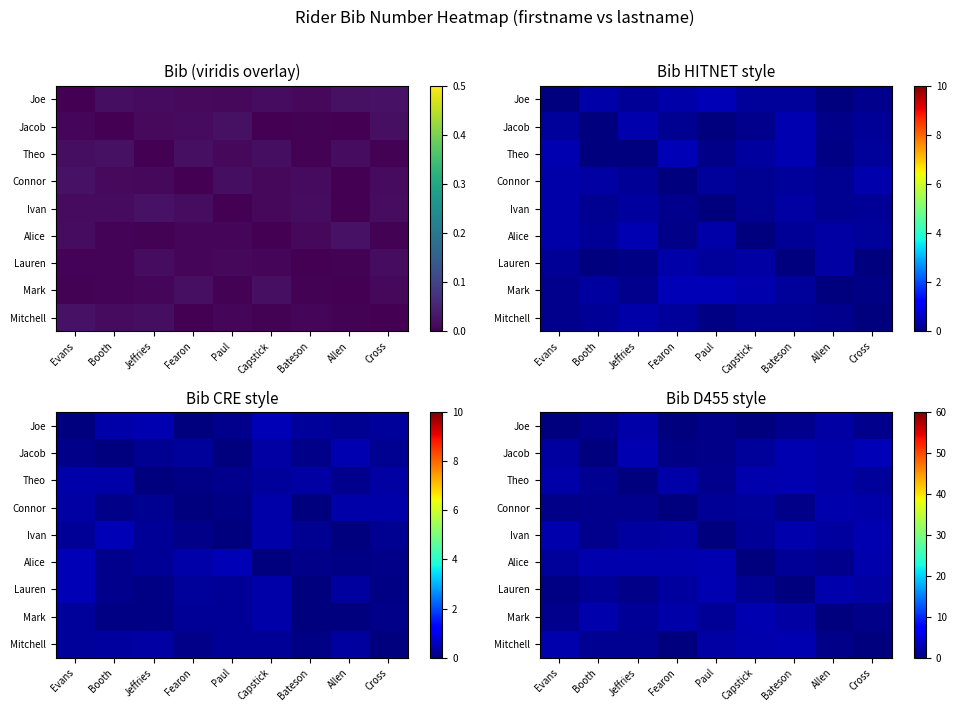

Count the number of data series in this chart.

9